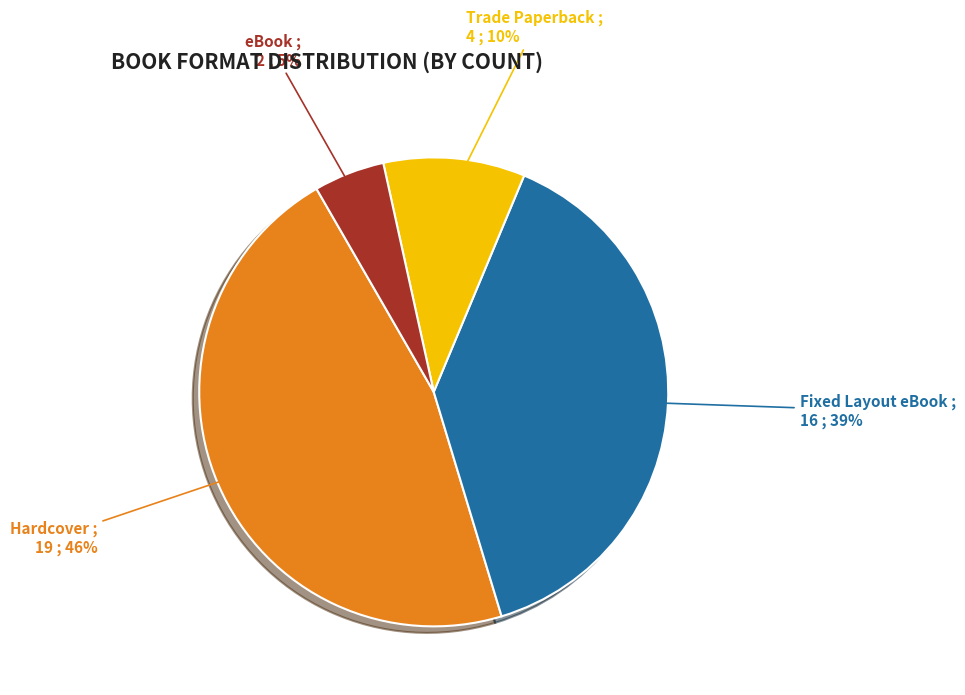

Between Trade Paperback and Hardcover, which is larger?

Hardcover